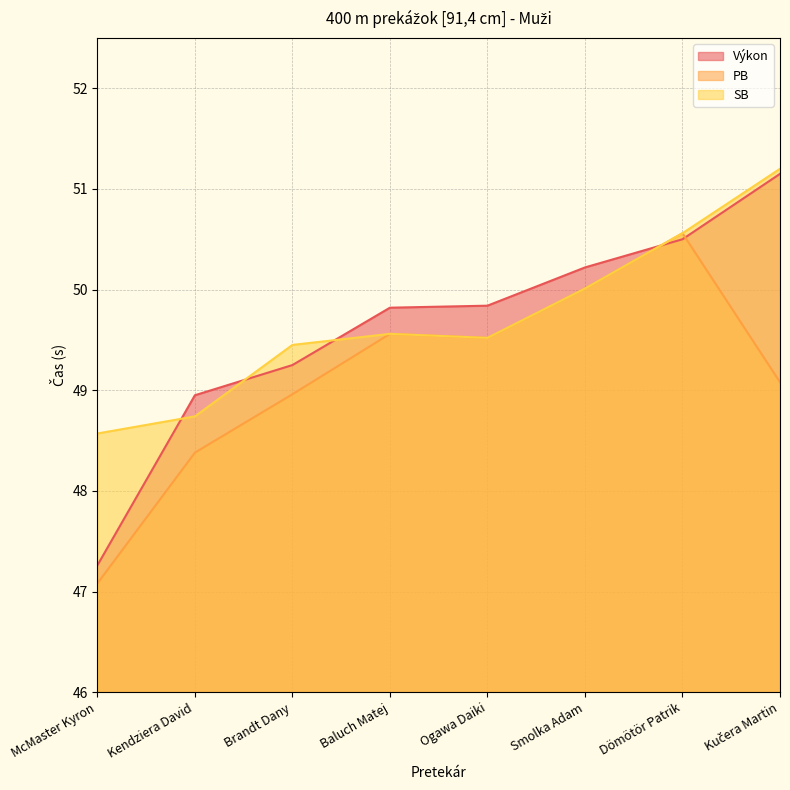

How many lines are shown in the chart?

3